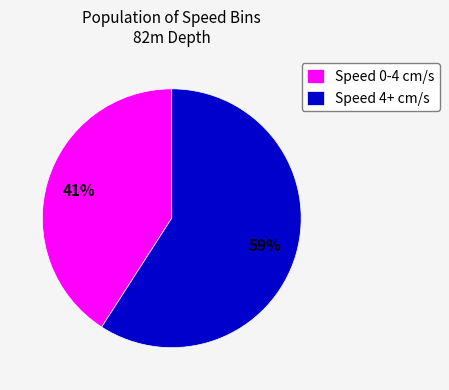

Rank the categories by value from highest to lowest.

Speed 4+ cm/s, Speed 0-4 cm/s